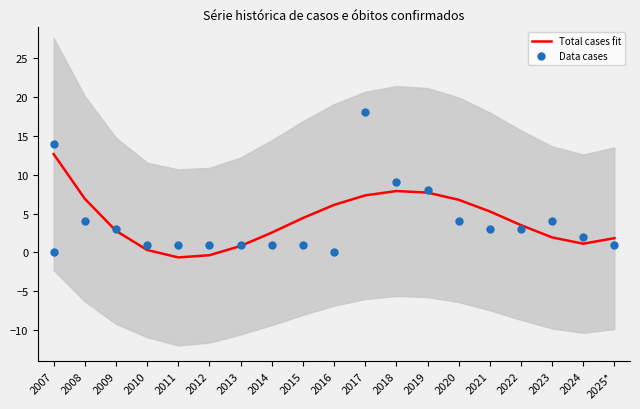

At how many categories does at least one series exceed 0?

19